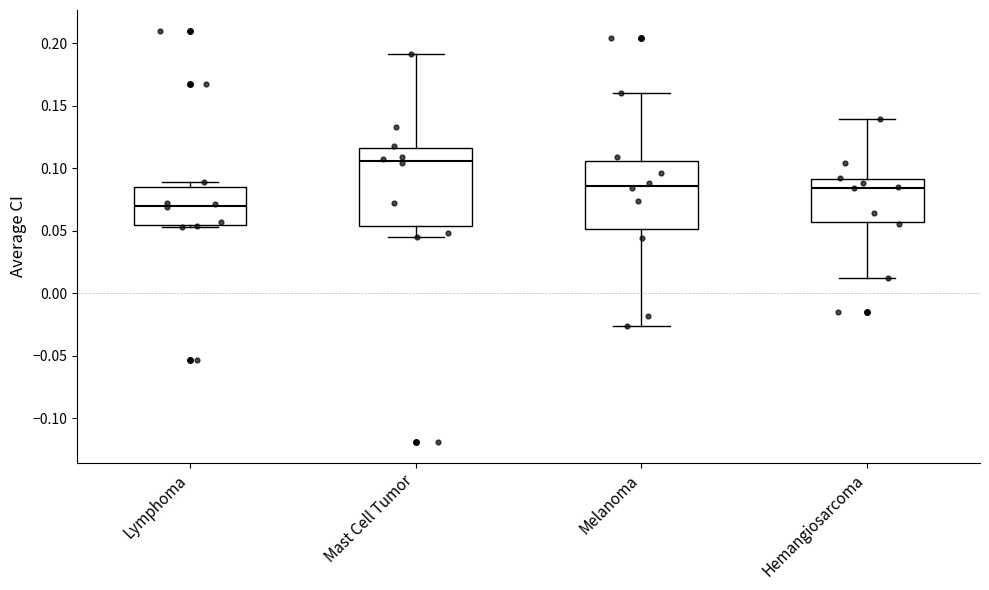

Comparing the boxes themselves (not the whiskers), which one is the tallest?

Mast Cell Tumor